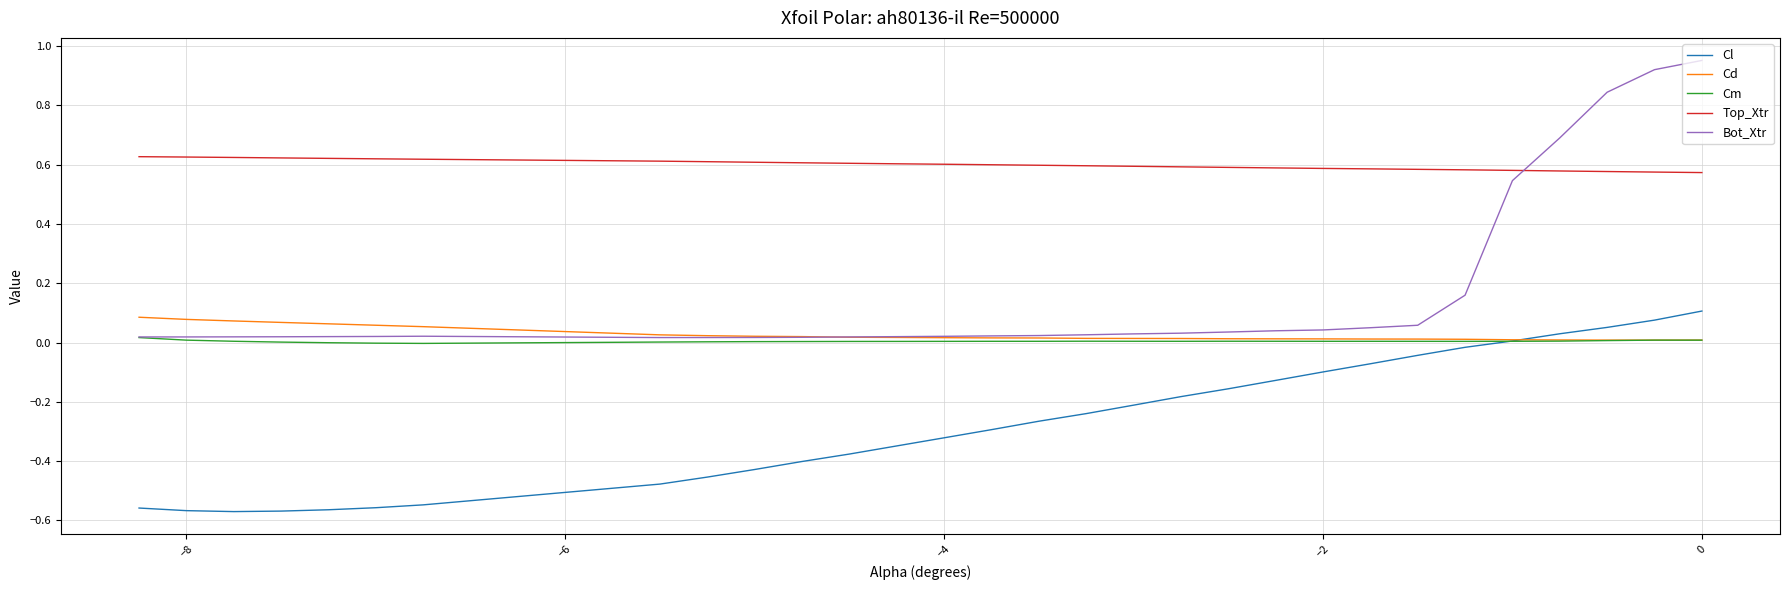

Which series has the largest range (max minus min)?

Bot_Xtr